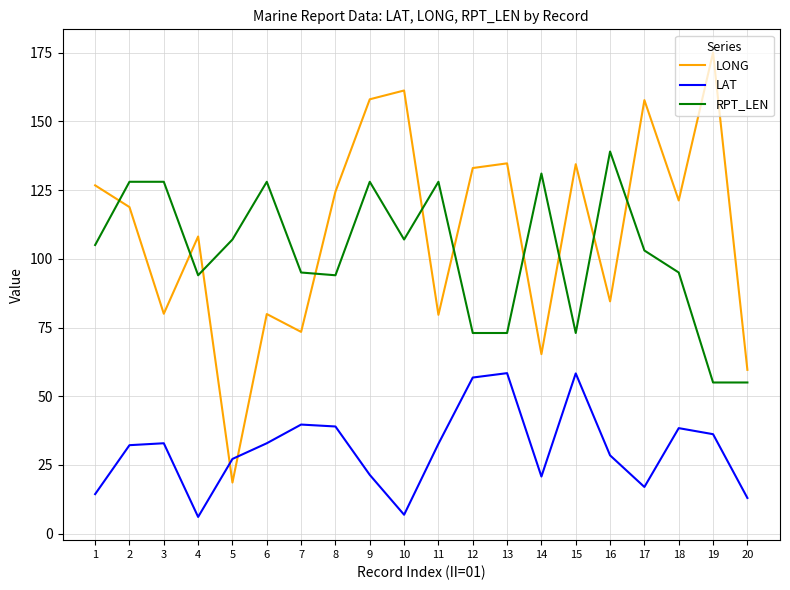

What is the highest value of the RPT_LEN series?

139.0